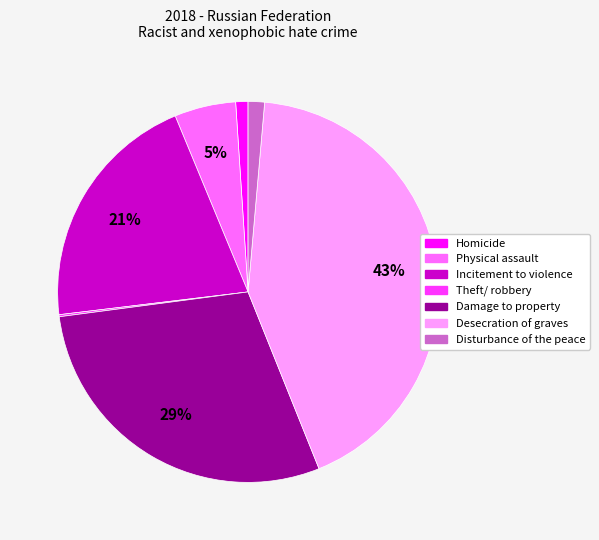

Do Damage to property and Desecration of graves together represent more than half of the pie?

Yes